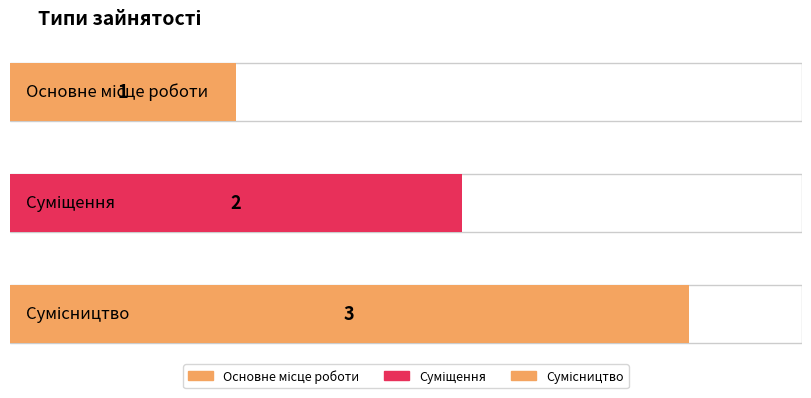

What is the label of the 2nd bar from the left?

Суміщення